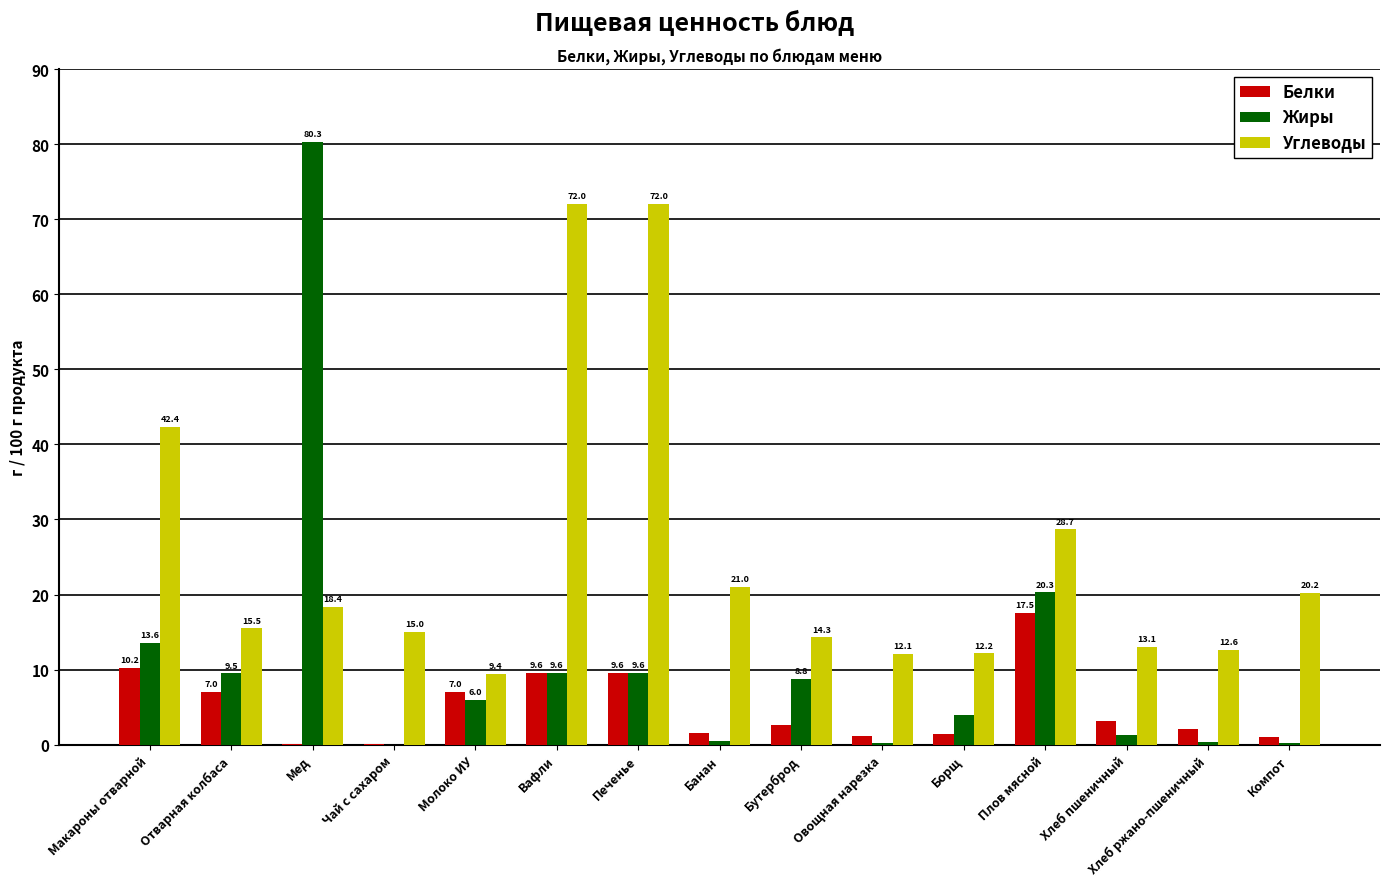

Does the chart contain stacked bars?

No